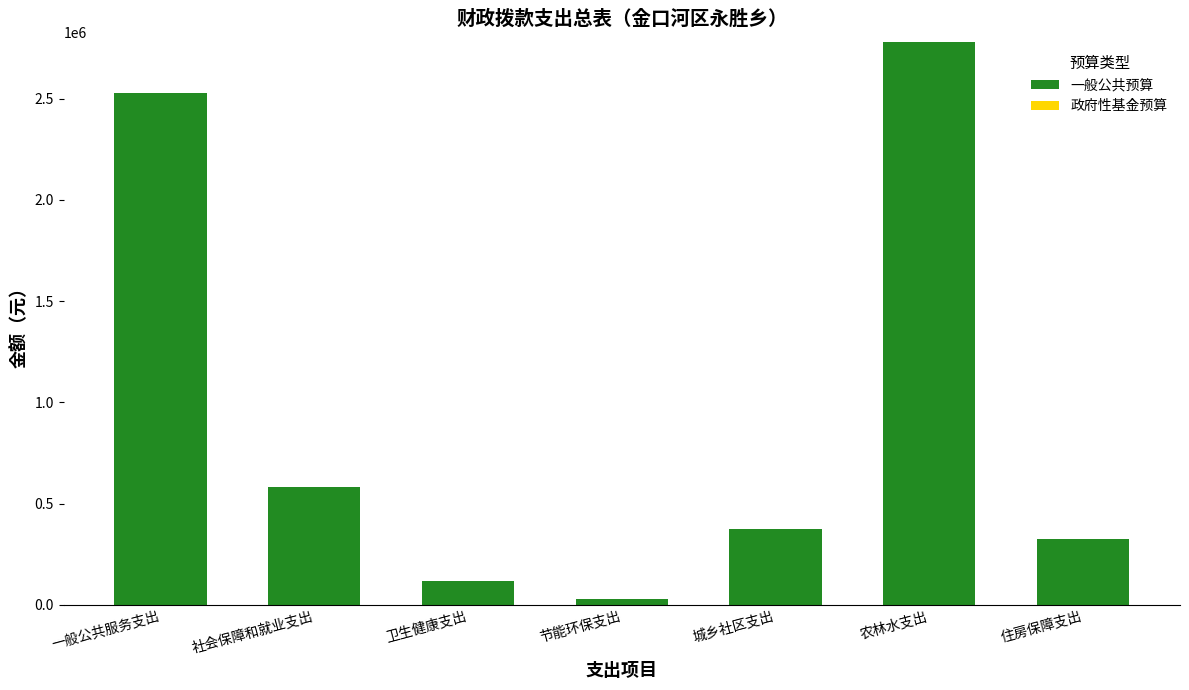

How many bars are there in total?

7